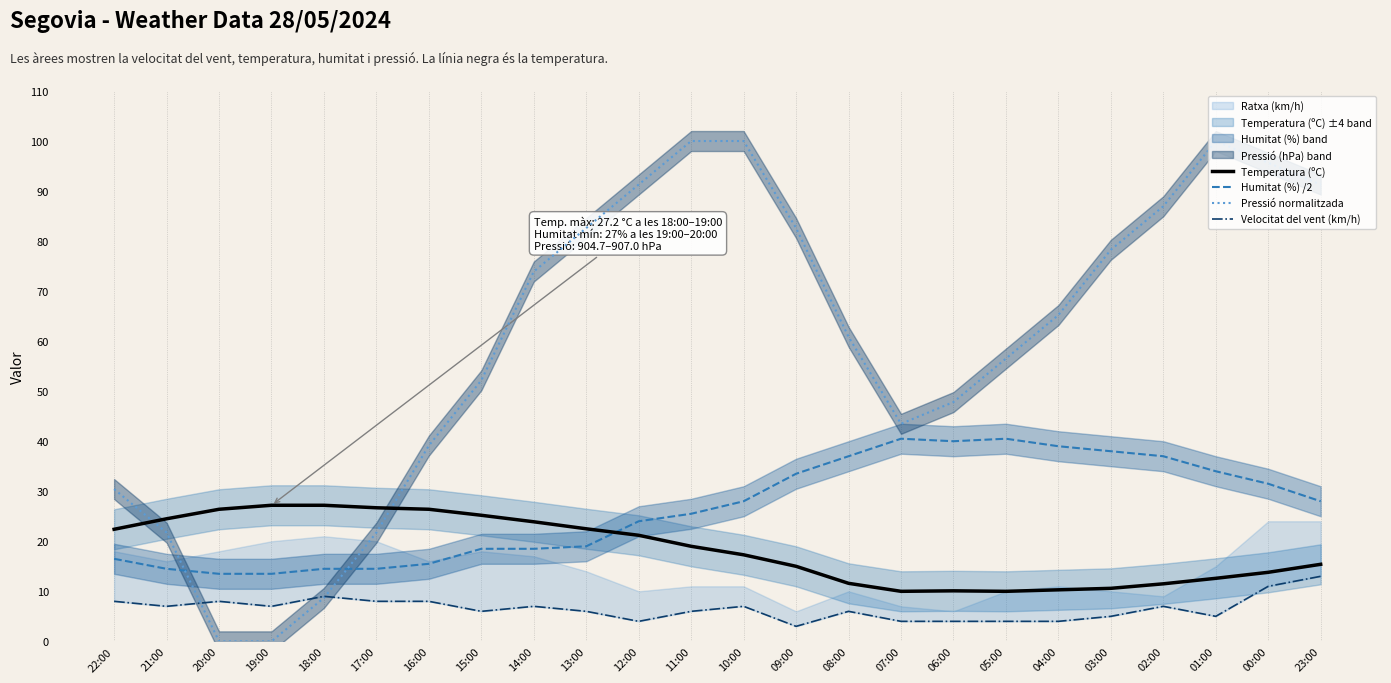

How many values in Pressió normalitzada are above zero?

22